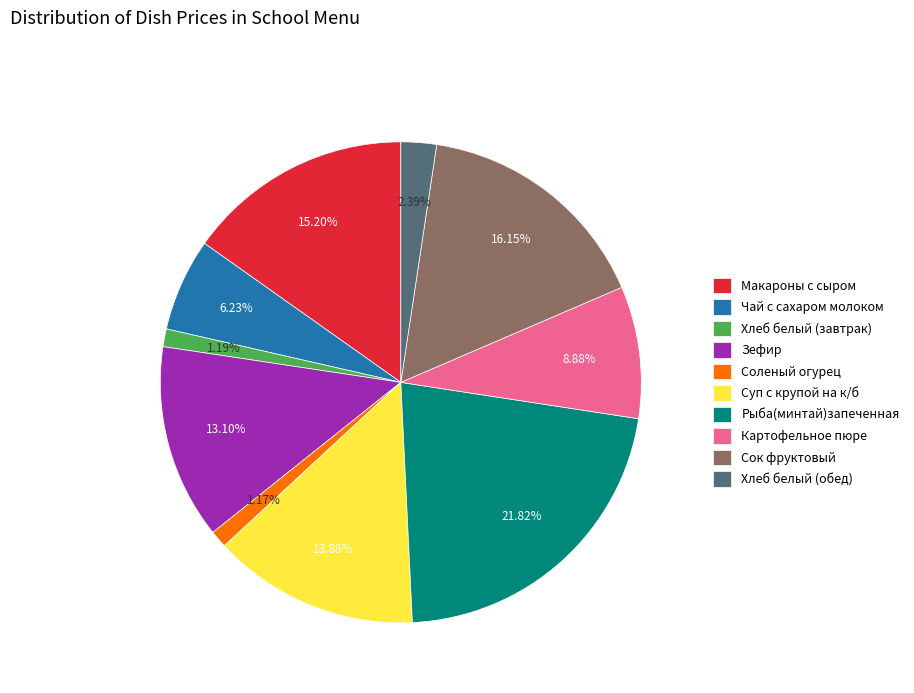

Between Макароны с сыром and Хлеб белый (обед), which is larger?

Макароны с сыром